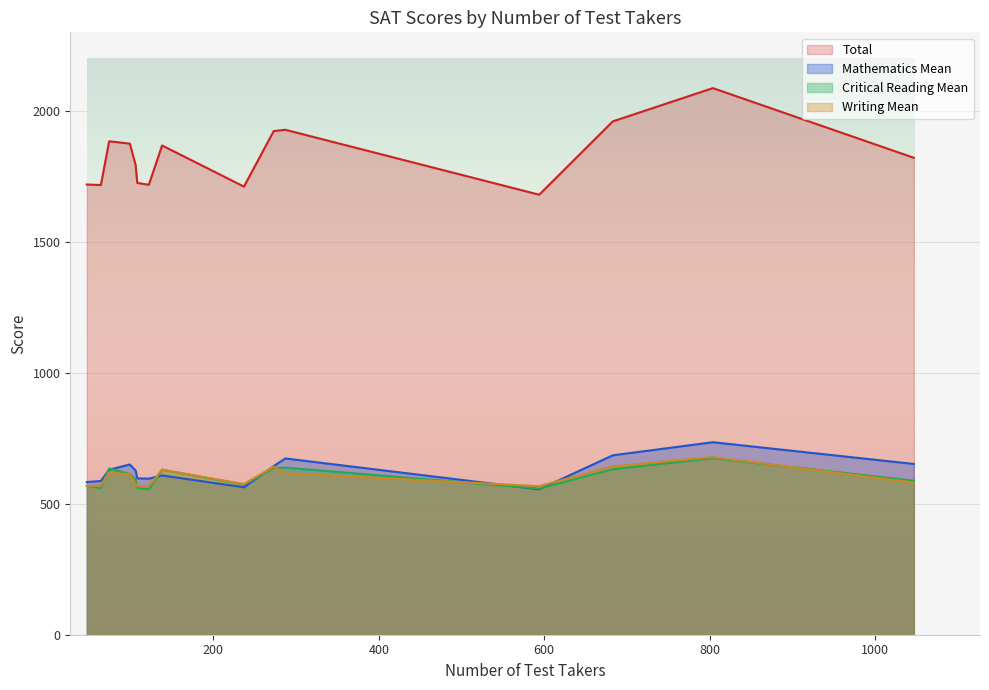

At which category does Mathematics Mean reach its first local peak?

99